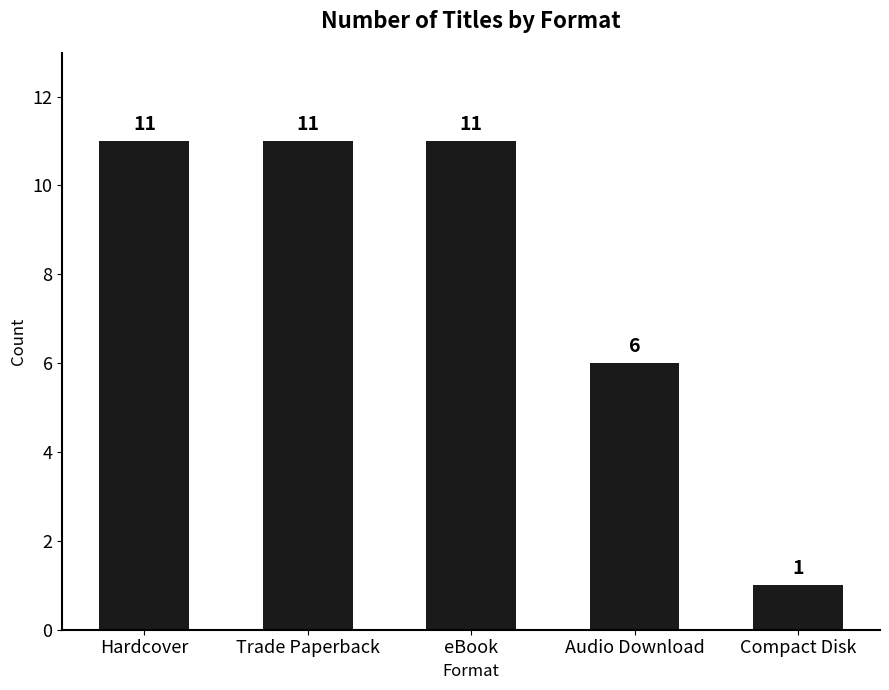

What is the label of the 4th bar from the left?

Audio Download